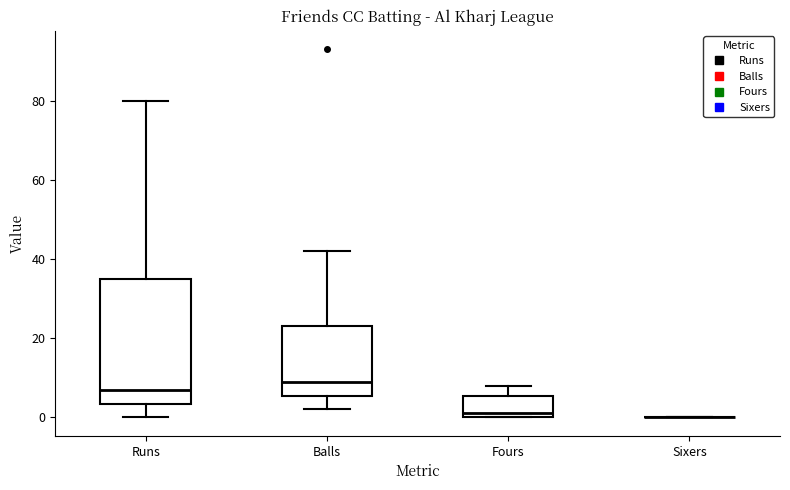

Reading left to right, read every box against the y-axis: the position of its median line, the range the box covers, and the ends of its whiskers. The values are not printed on the chart, so give them approximately, as read against the axis.

Runs: median 8, box 4 to 36, whiskers 0 to 80
Balls: median 10, box 6 to 24, whiskers 2 to 42
Fours: median 2, box 0 to 6, whiskers 0 to 8
Sixers: box collapsed to a line at 0, whiskers 0 to 0